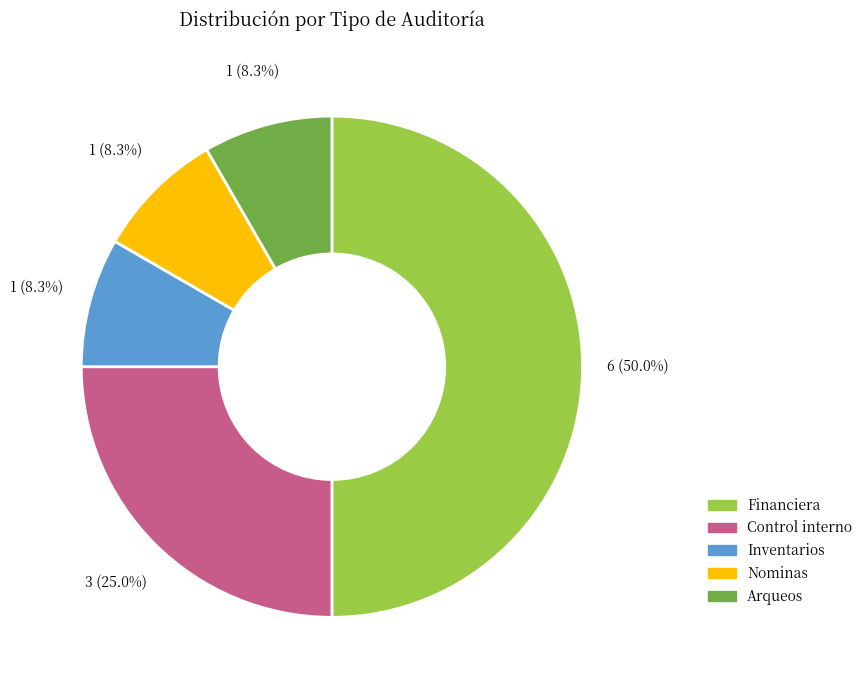

Which has a higher value, Financiera or Control interno?

Financiera